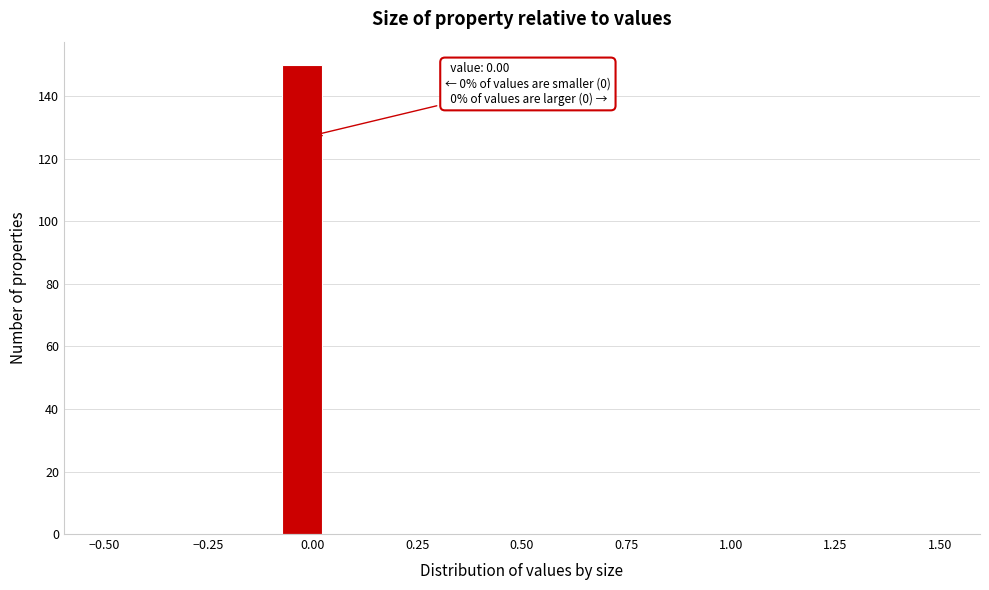

Around what value on the x-axis is the tallest bar? Give the approximate position of its centre, as read against the axis.

-0.05